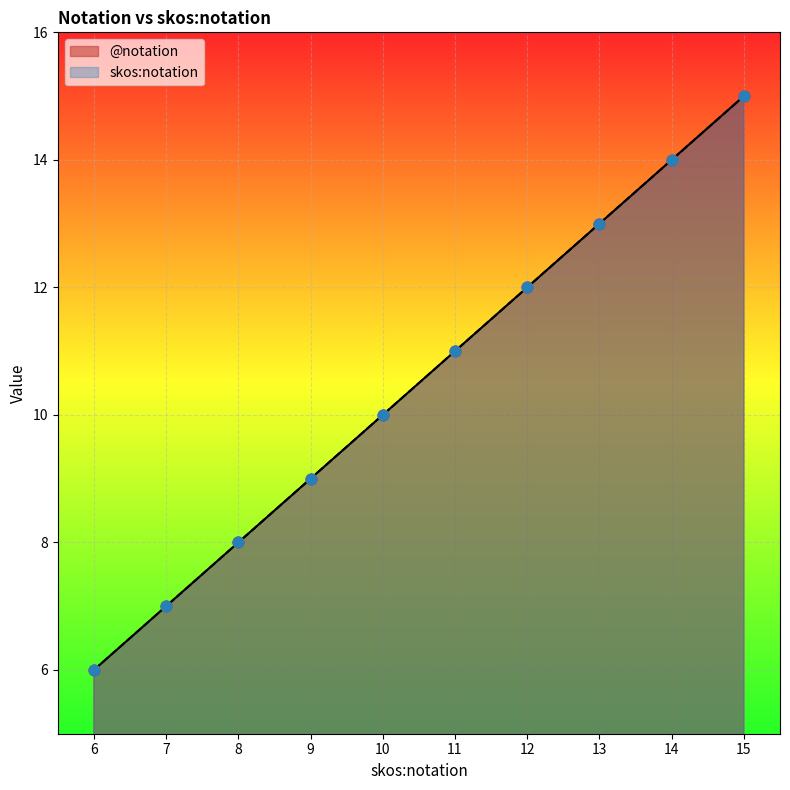

What are all the series names shown in the legend?

@notation, skos:notation